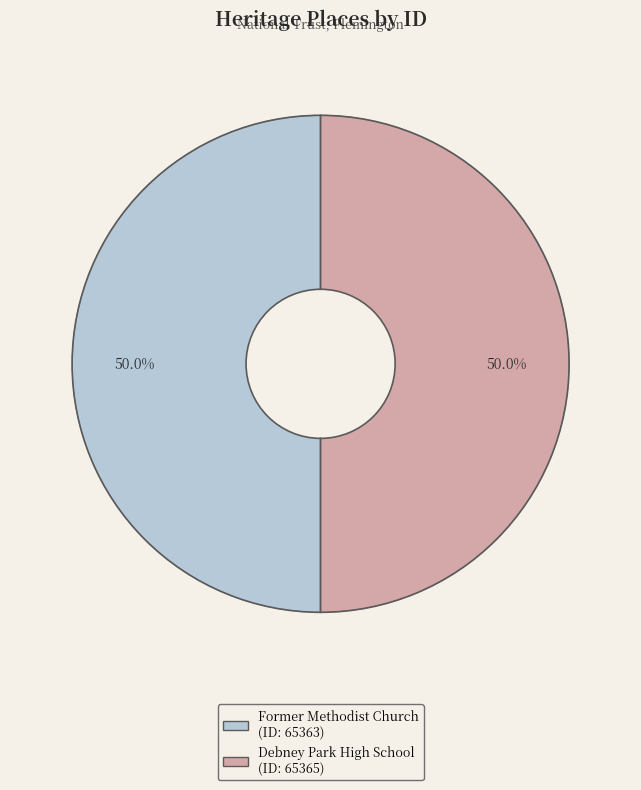

What is the smallest slice in the pie chart?

Former Methodist Church